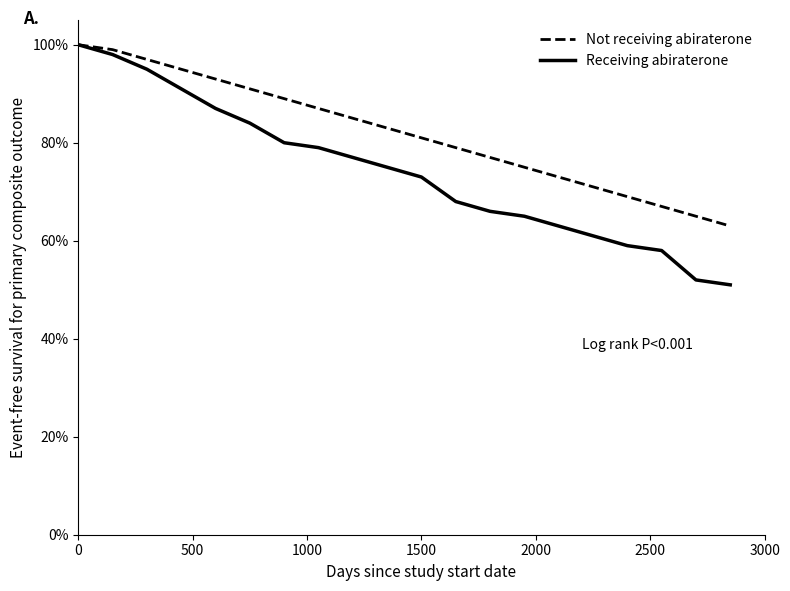

Which series has the widest spread of values?

Receiving abiraterone